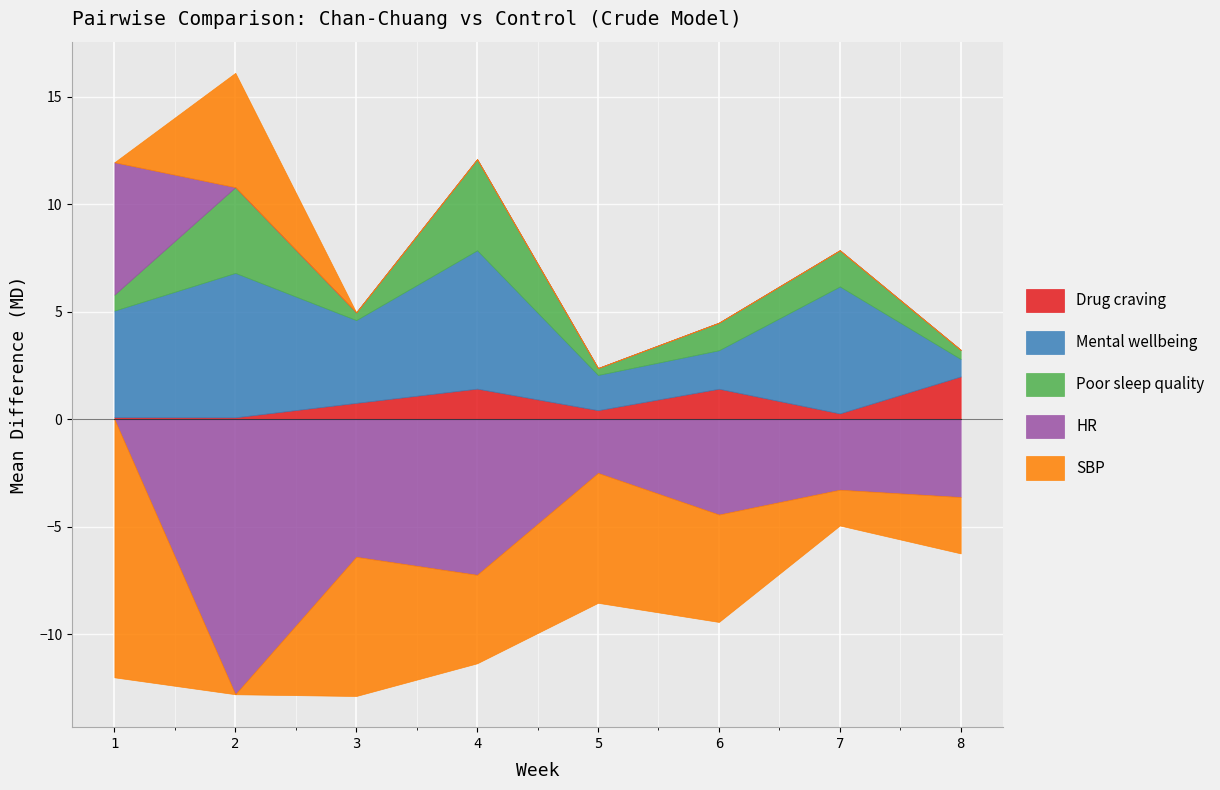

Read the SBP value at 3.

-6.5